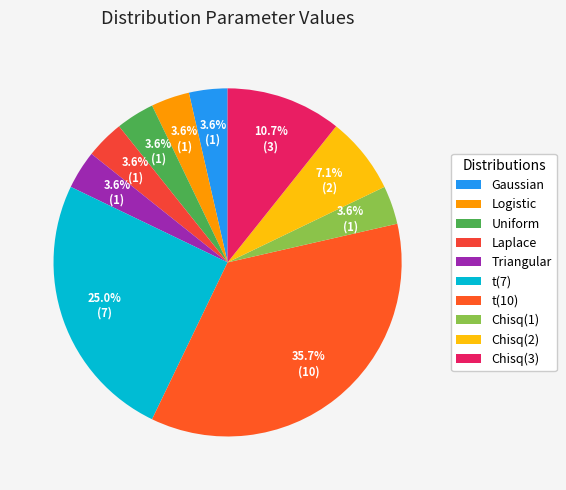

Does Logistic represent more than half of the total?

No